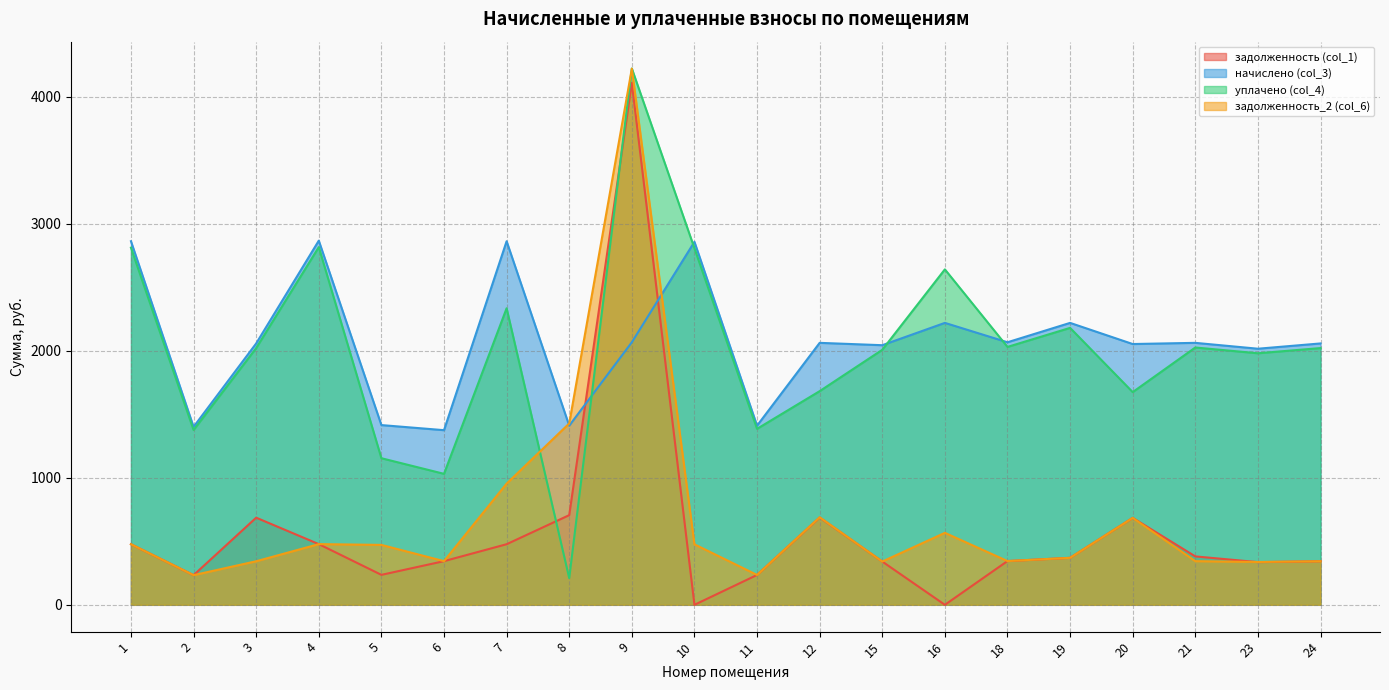

What is the sum of all задолженность (col_1) values?

11472.8